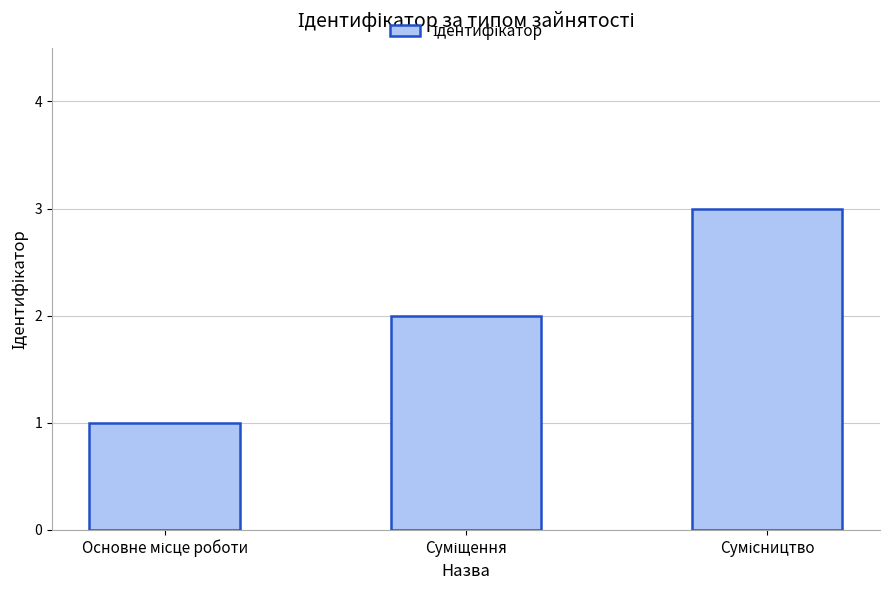

What is the greatest value displayed?

3